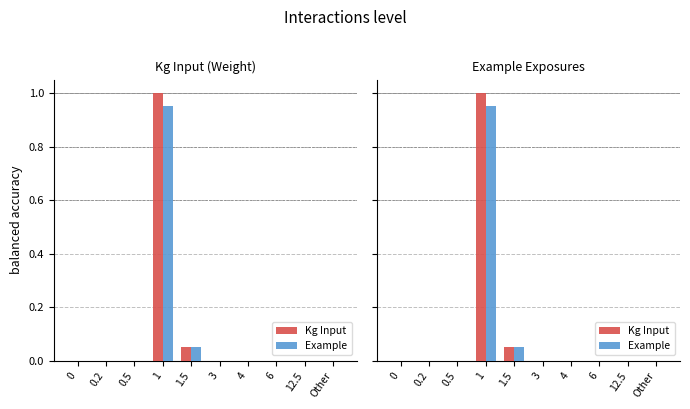

Reading right to left, what are all the values shown in this chart?

Kg Input: 0.0	0.0	0.0	0.0	0.0	0.1	1.0	0.0	0.0	0.0
Example: 0.0	0.0	0.0	0.0	0.0	0.0	0.9	0.0	0.0	0.0